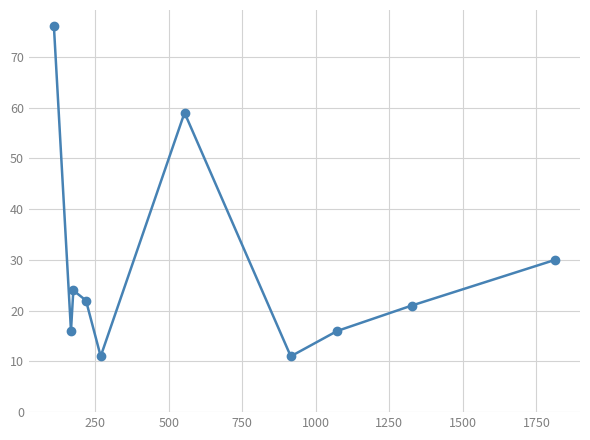

How many values are below 22?

5